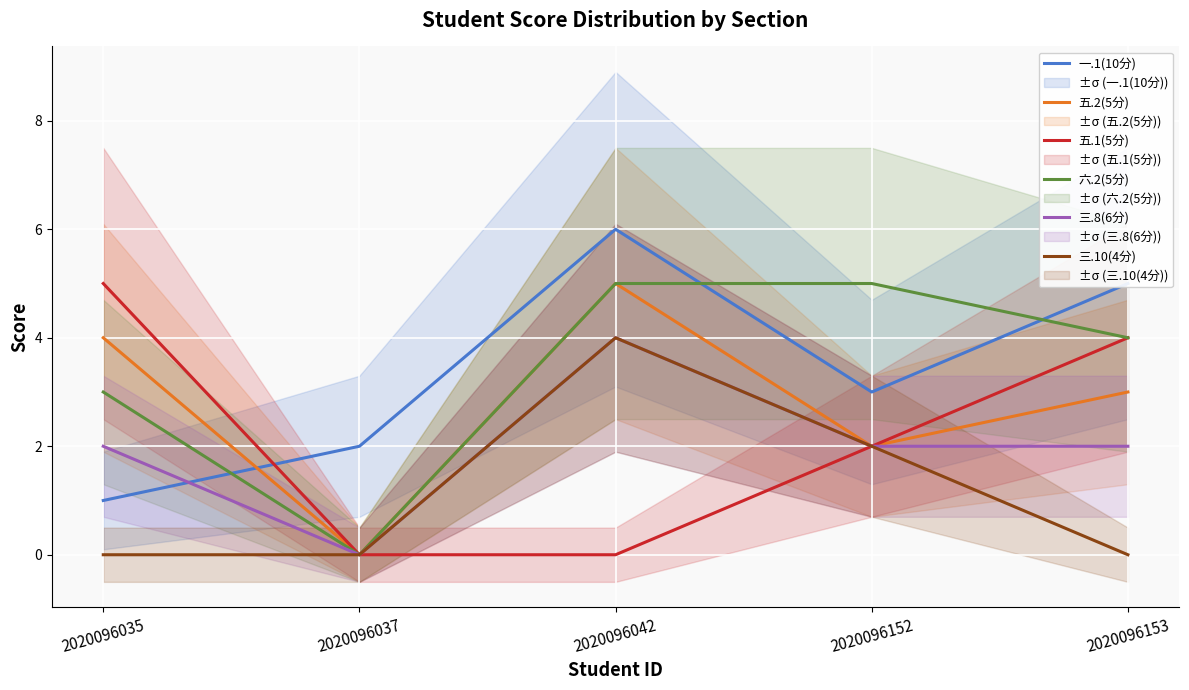

The 五.1(5分) series shows 3 at 2020096152. True or false?

False